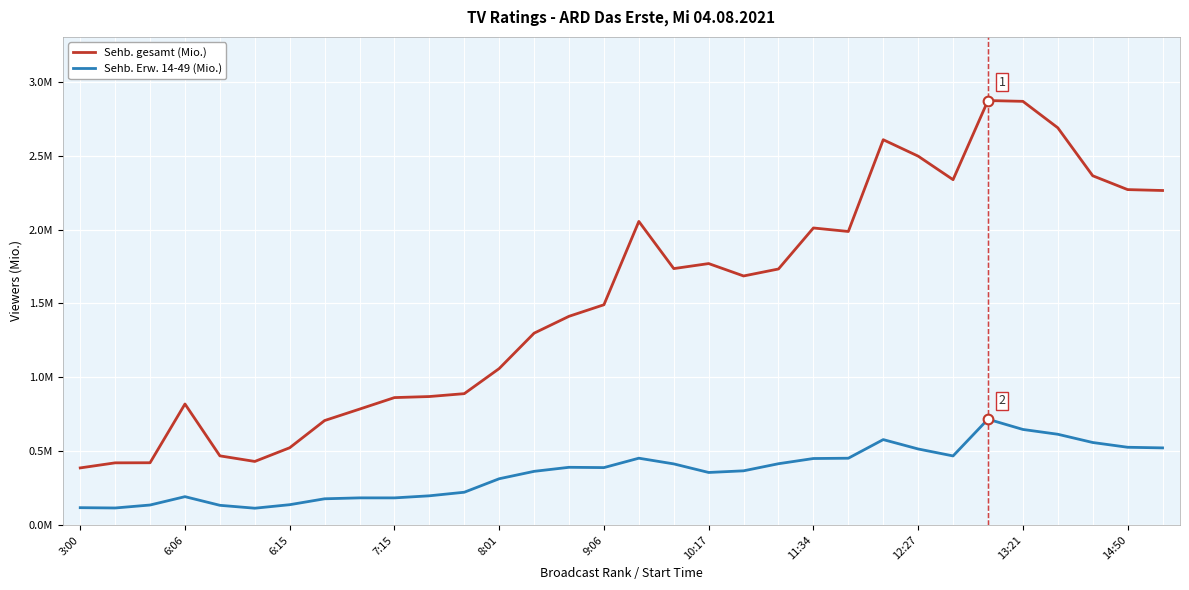

Rank the series by their average value, from lowest to highest.

Sehb. Erw. 14-49 (Mio.), Sehb. gesamt (Mio.)